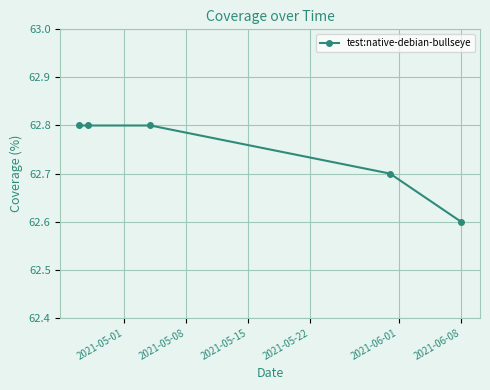

True or false: the data has more than 1 interior local peaks.

False